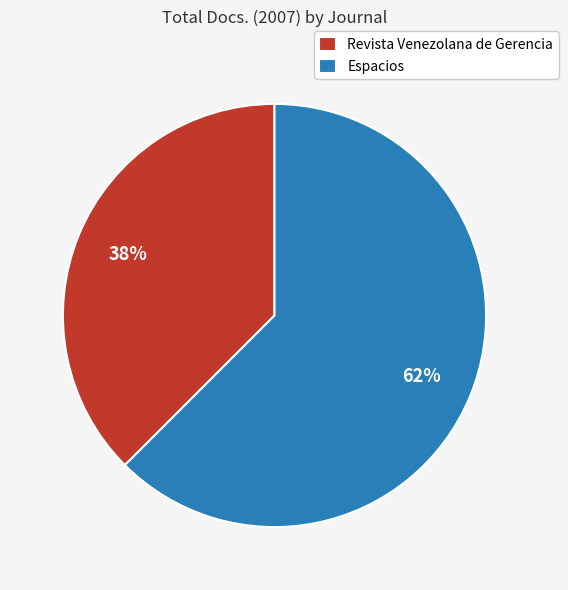

Does any single category account for the majority?

Yes